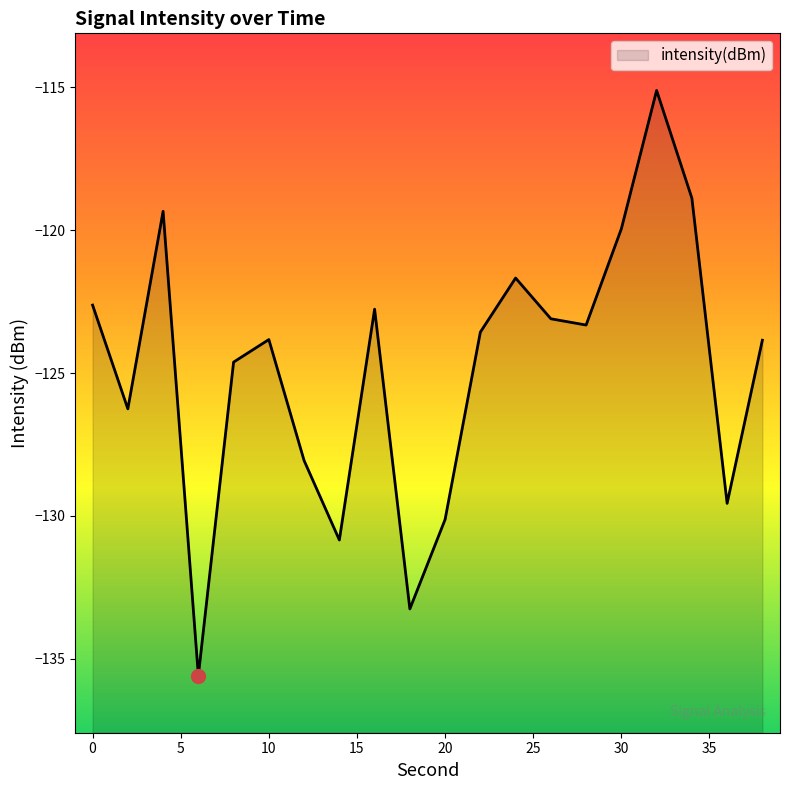

What is the difference between the maximum and minimum values?

20.5